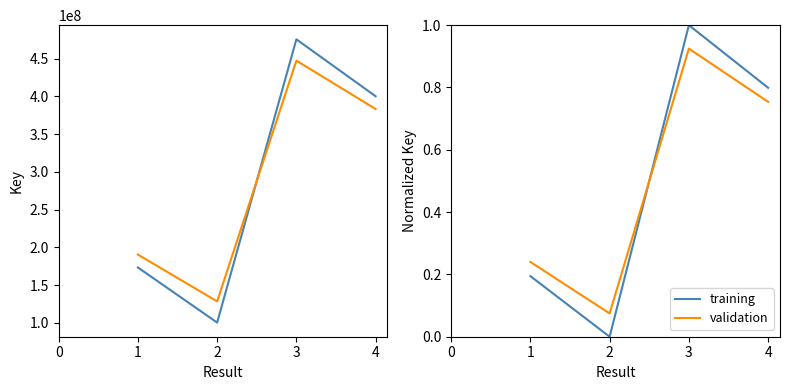

What is the average value of the training series?

0.5